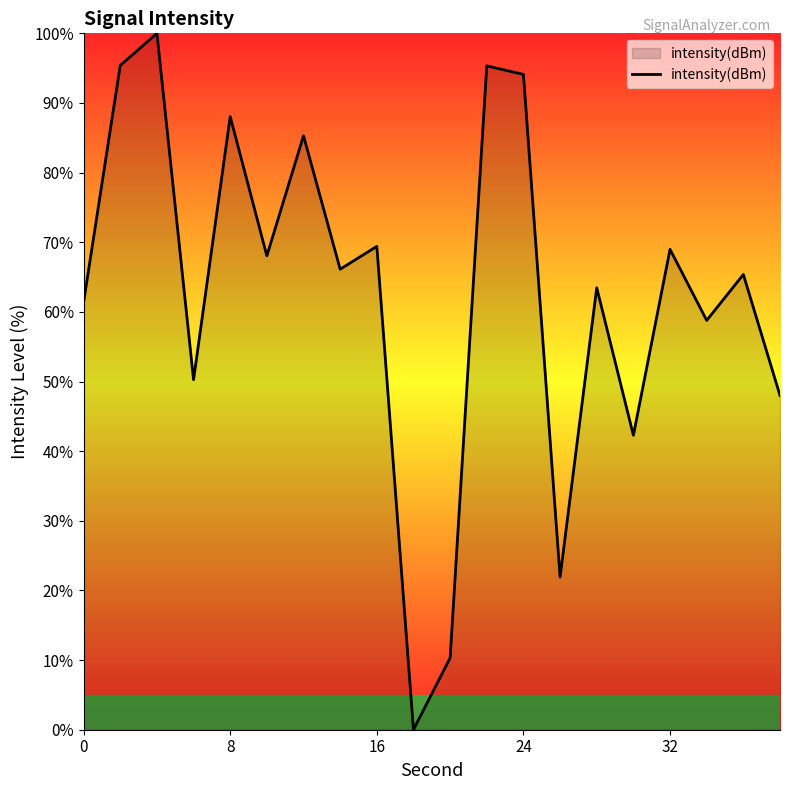

What is the greatest value displayed?

100.0